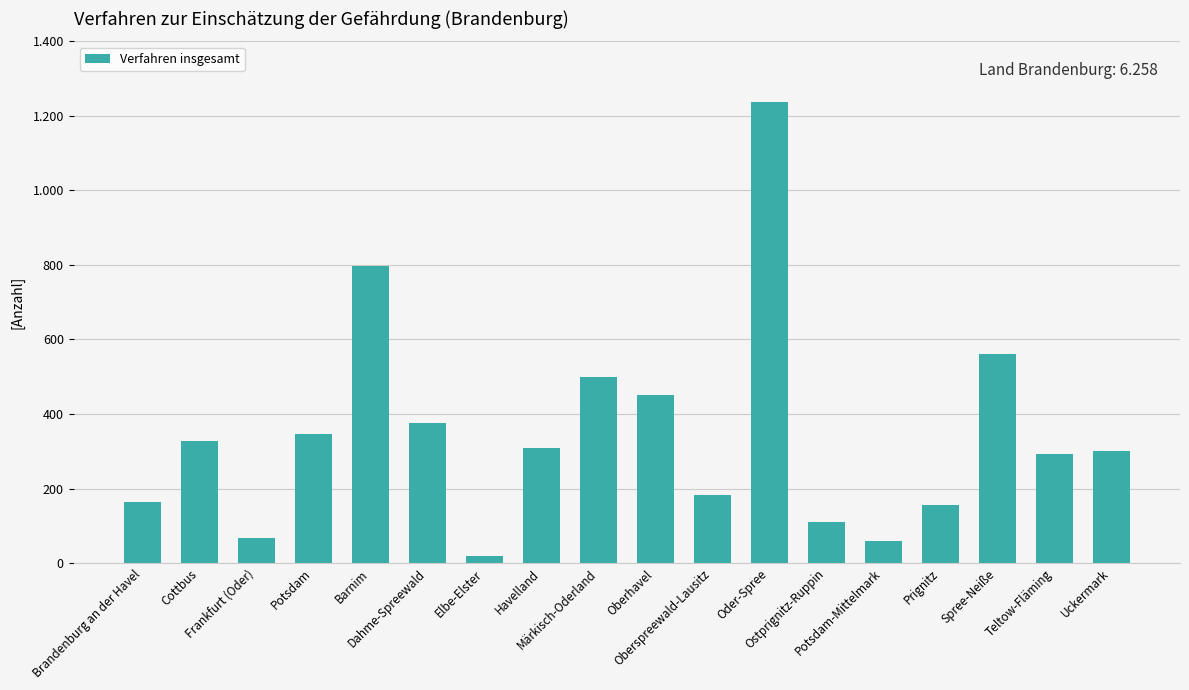

What is the value of the 10th bar from the left?

452